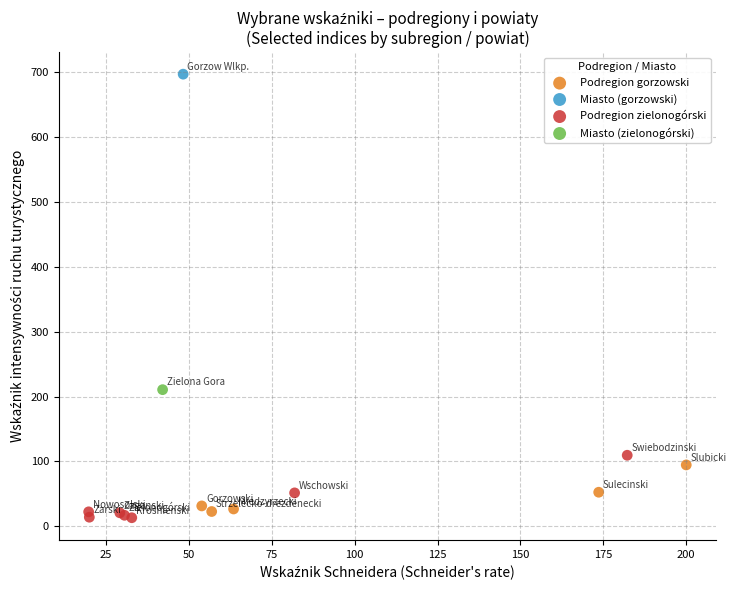

Which series reaches the maximum Y coordinate?

Miasto (gorzowski)